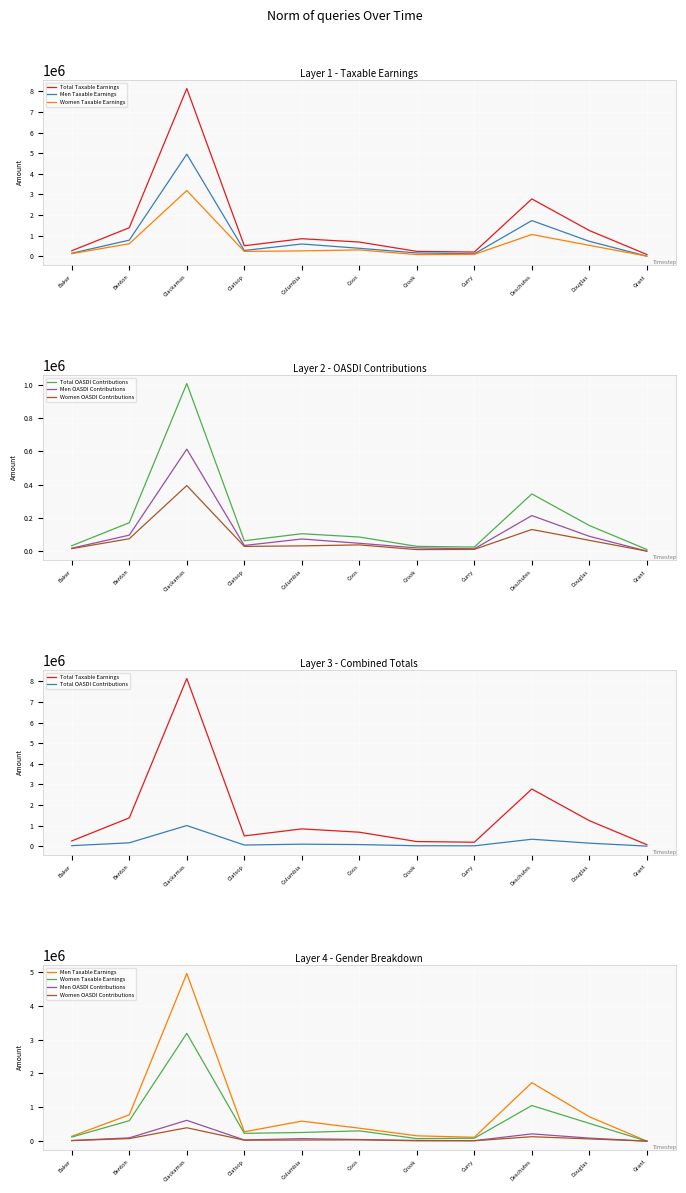

Between Baker and Crook, which series saw the biggest shift?

Women Taxable Earnings